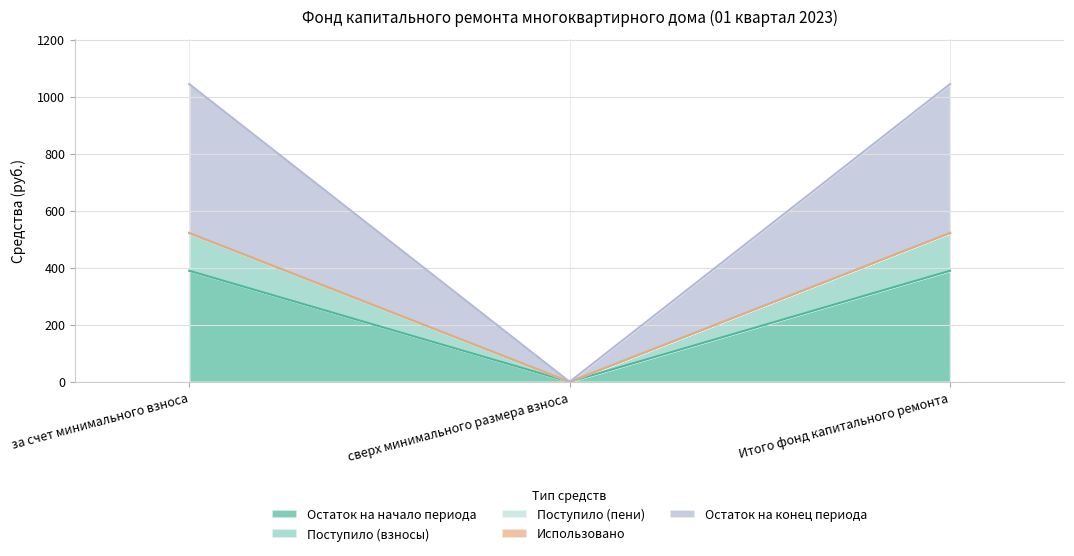

At which category does the chart reach its minimum across all series?

сверх минимального размера взноса